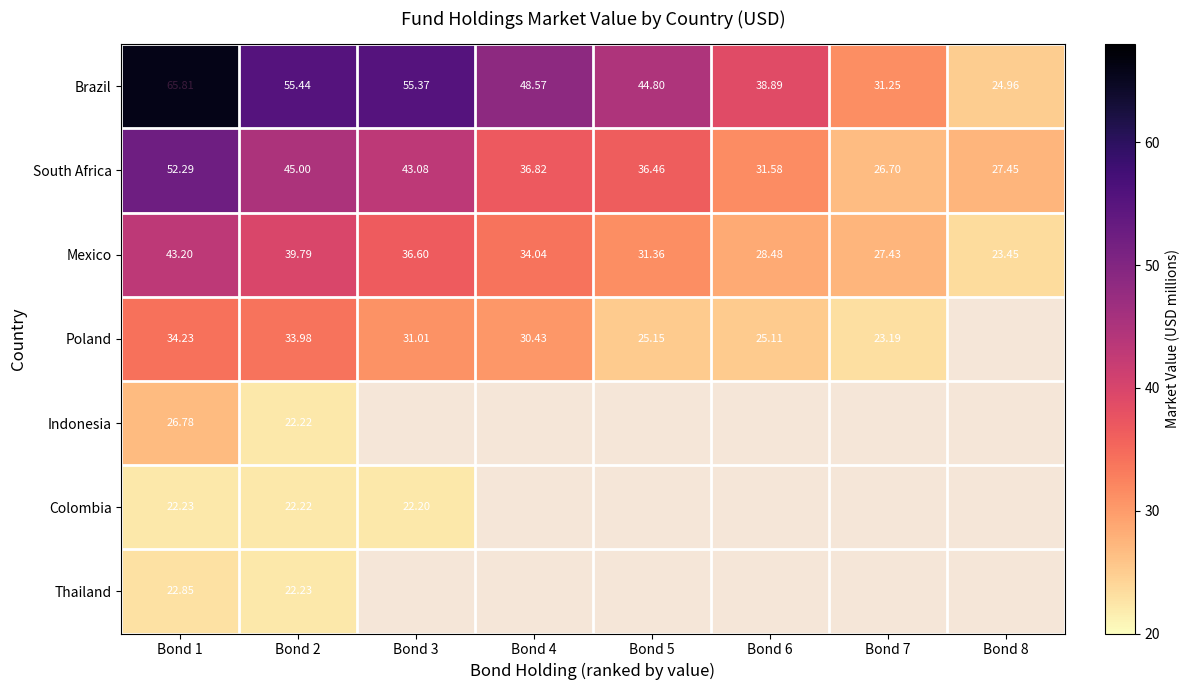

Rank the series at Bond 1 from lowest to highest value.

Colombia, Thailand, Indonesia, Poland, Mexico, South Africa, Brazil